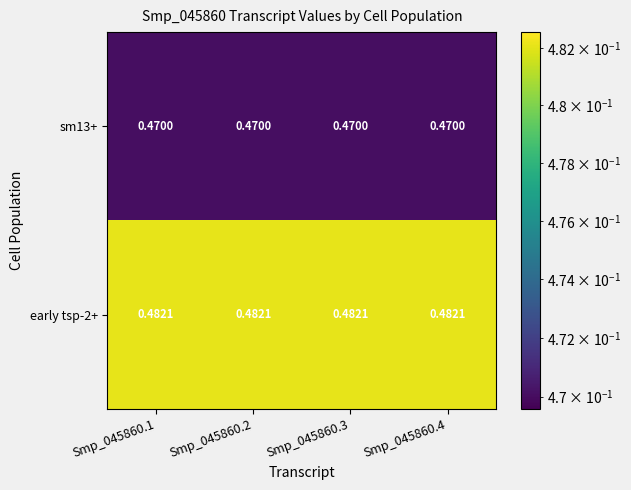

What is the total value across all series at Smp_045860.1?

1.0